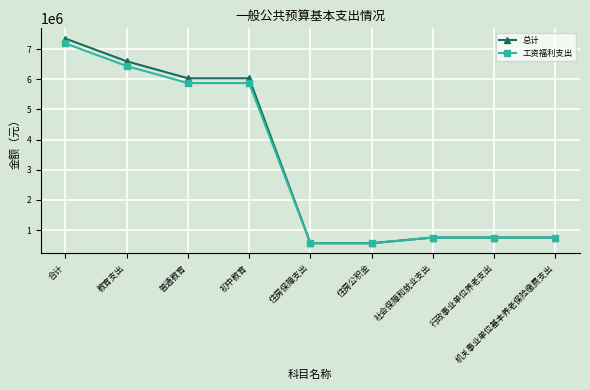

What is the average value of the 工资福利支出 series?

3197363.9